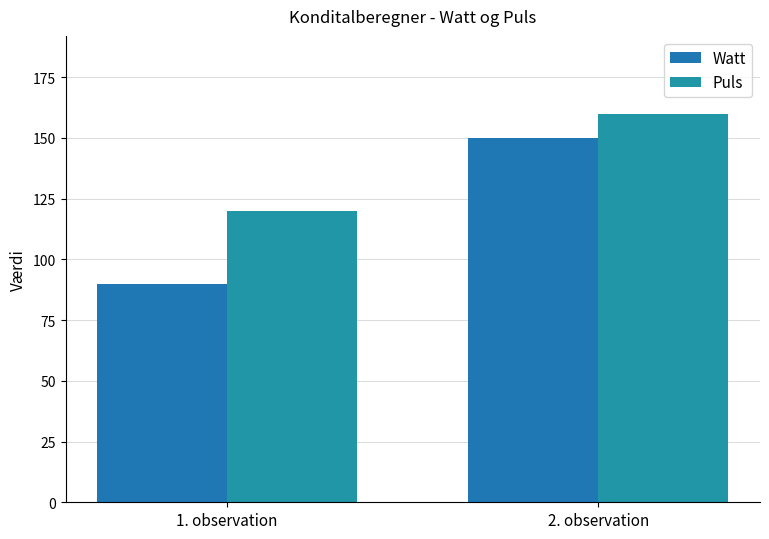

What is the greatest value displayed?

160